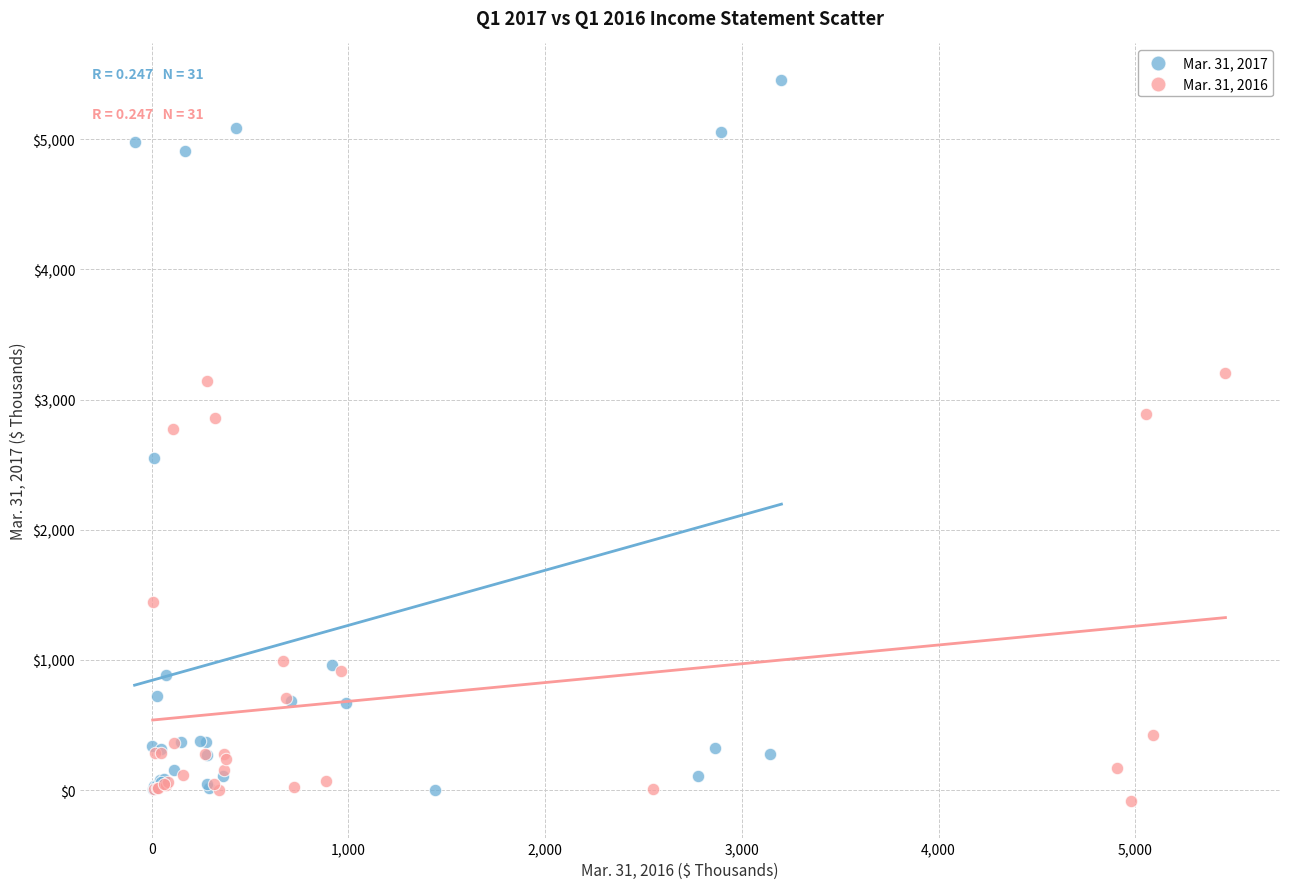

Which series contains the lowest Y value?

Mar. 31, 2016